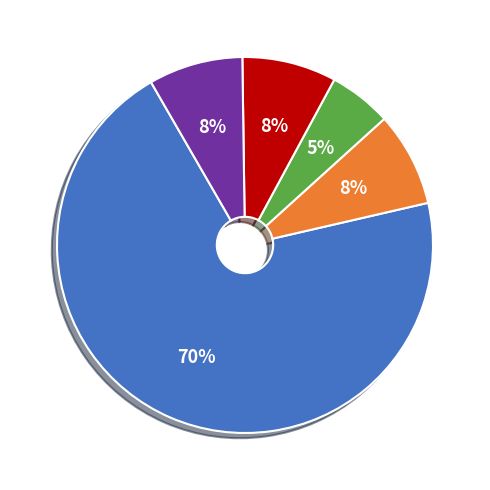

Is there any slice that represents more than half of the pie?

Yes